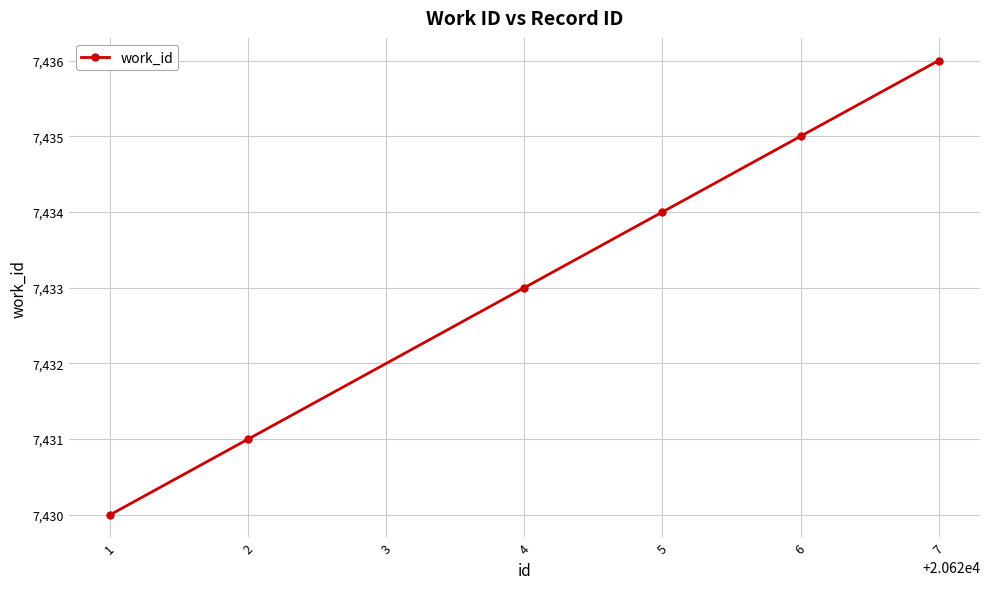

Reading left to right, what are all the values shown in this chart?

7430	7431	7433	7434	7435	7436